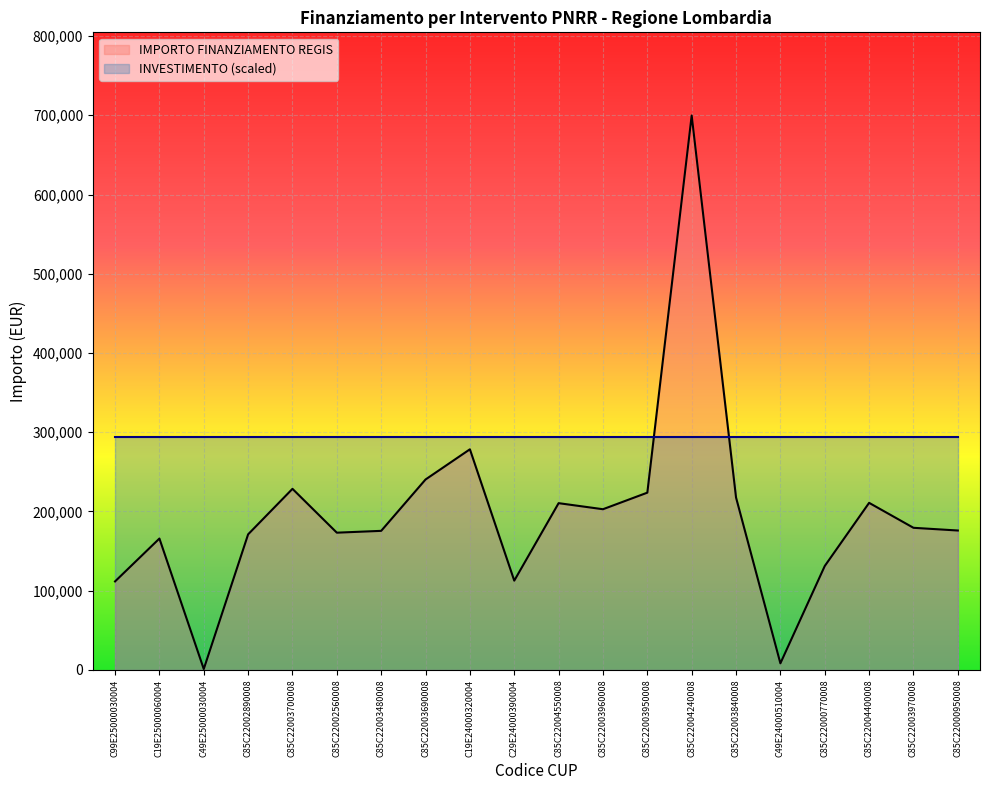

The chart shows a value of 179420.1 at C85C22003970008. True or false?

True